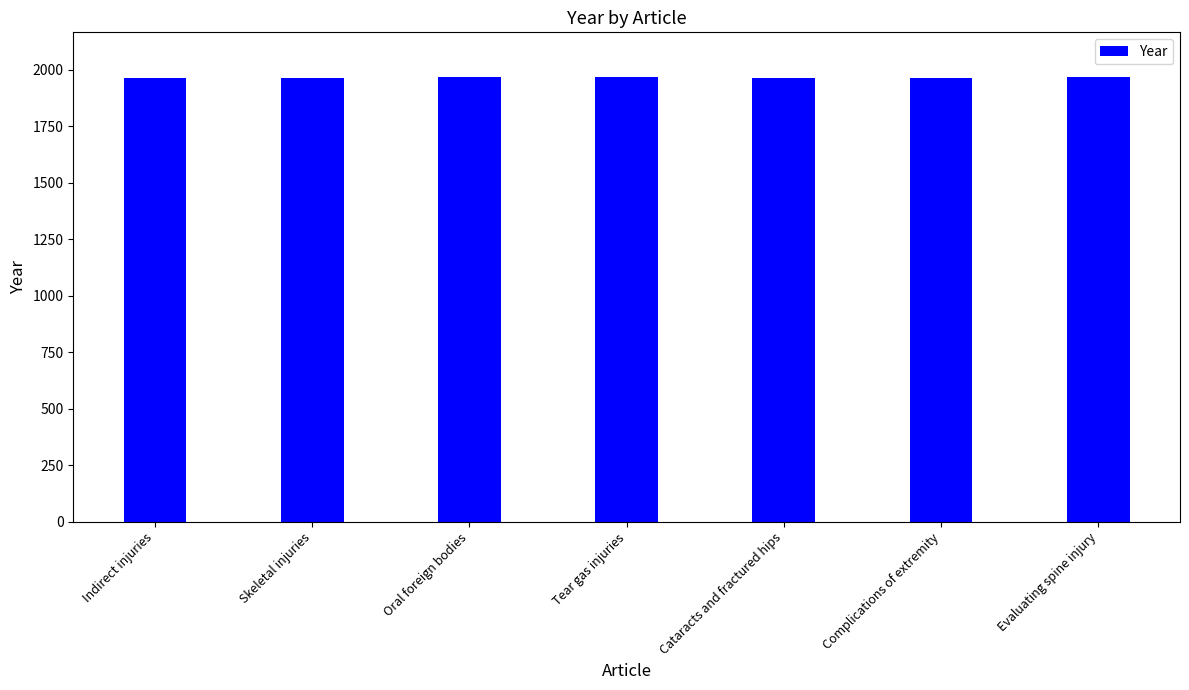

What is the sum of all values?

13760